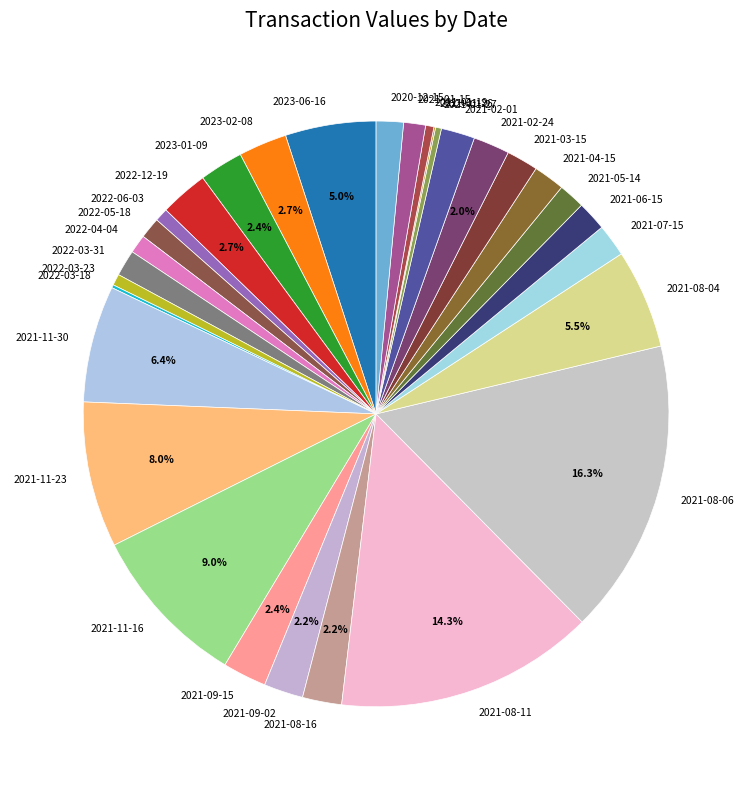

What portion of the pie excludes 2021-08-04?

94.5%